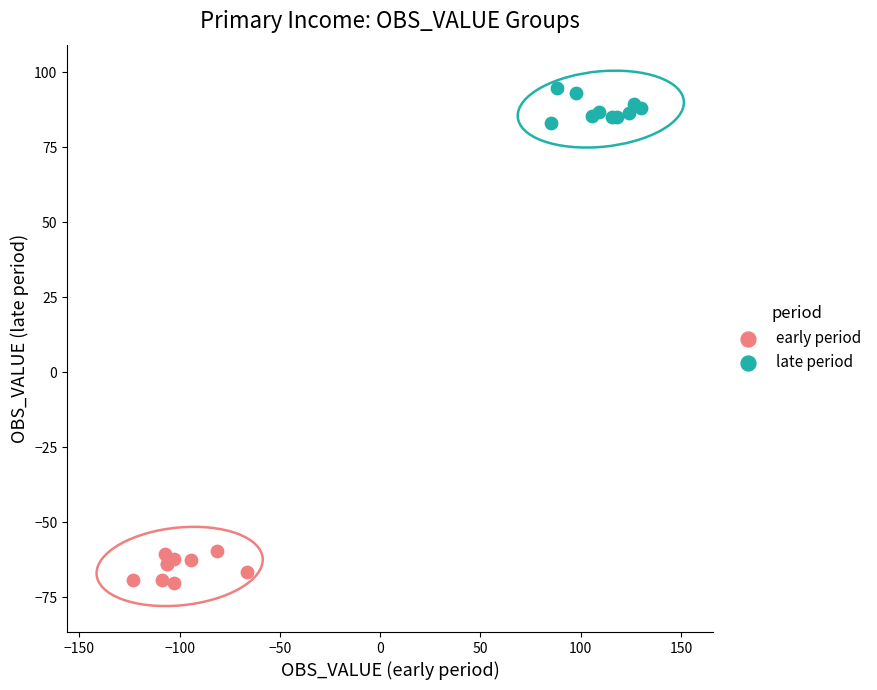

Which series reaches the minimum Y coordinate?

early period